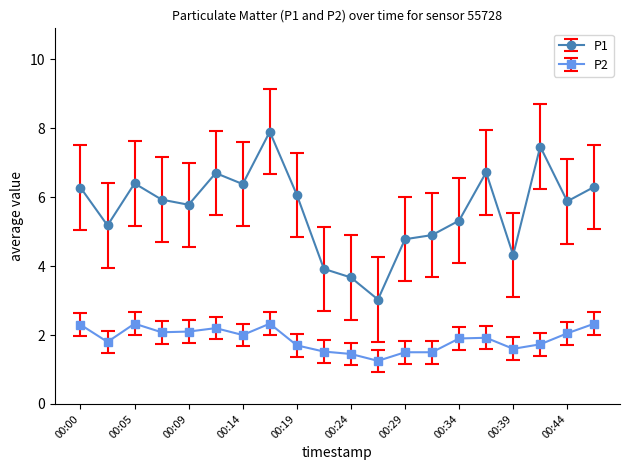

What is the maximum value for P1?

7.9